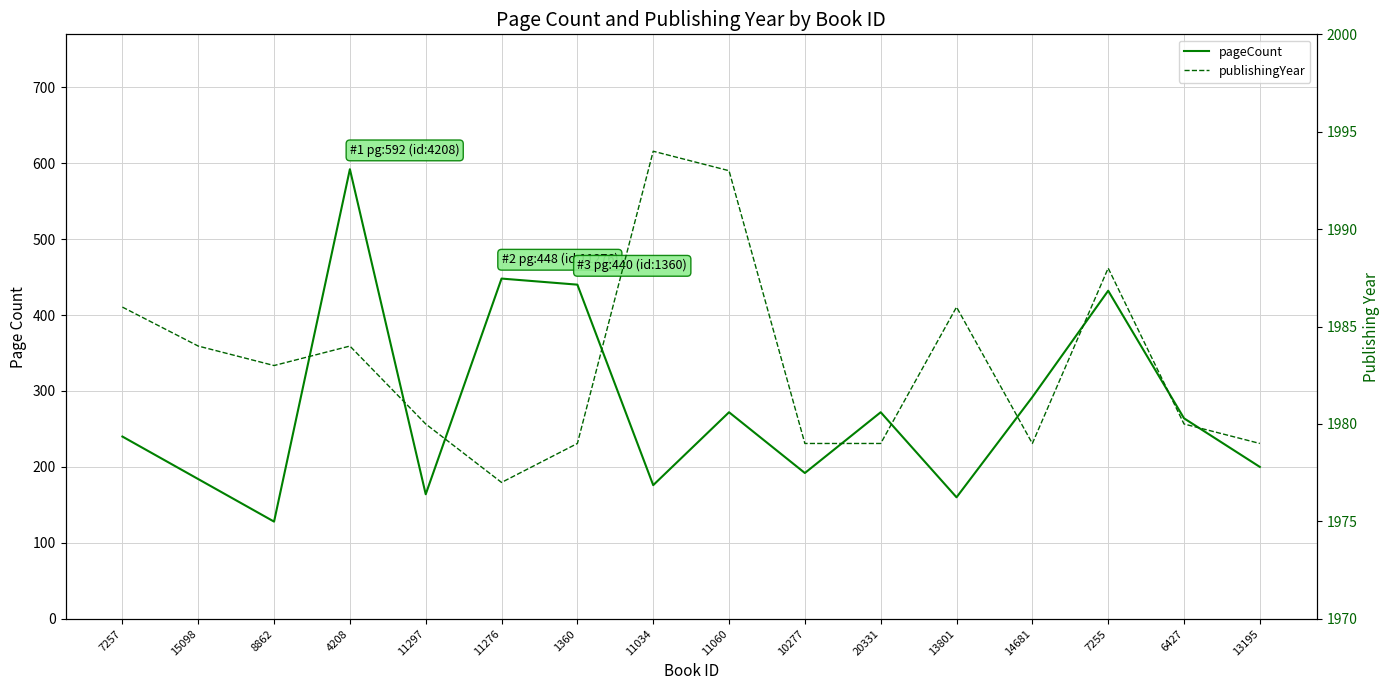

What is the label of the 7th point from the left?

1360